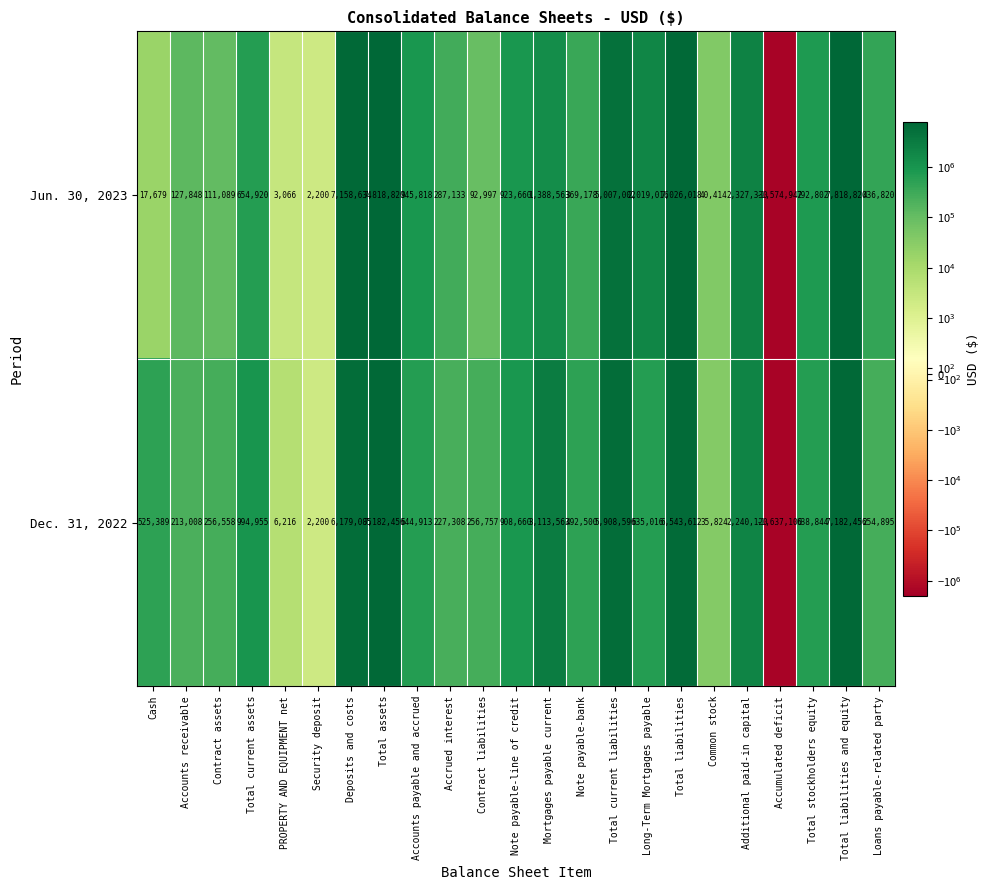

Is the value of Dec. 31, 2022 at Total stockholders equity greater than the value of Jun. 30, 2023 at Accounts payable and accrued?

No